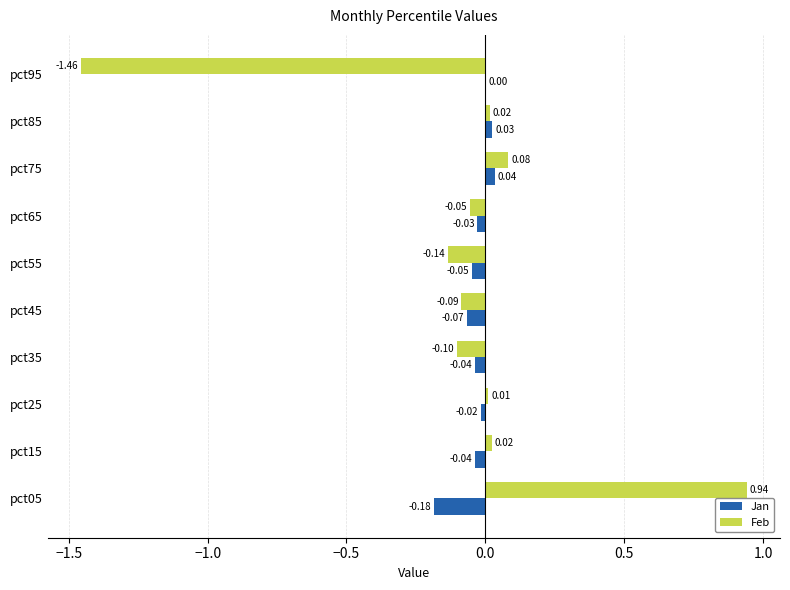

What is the sum of all Jan values?

-0.4